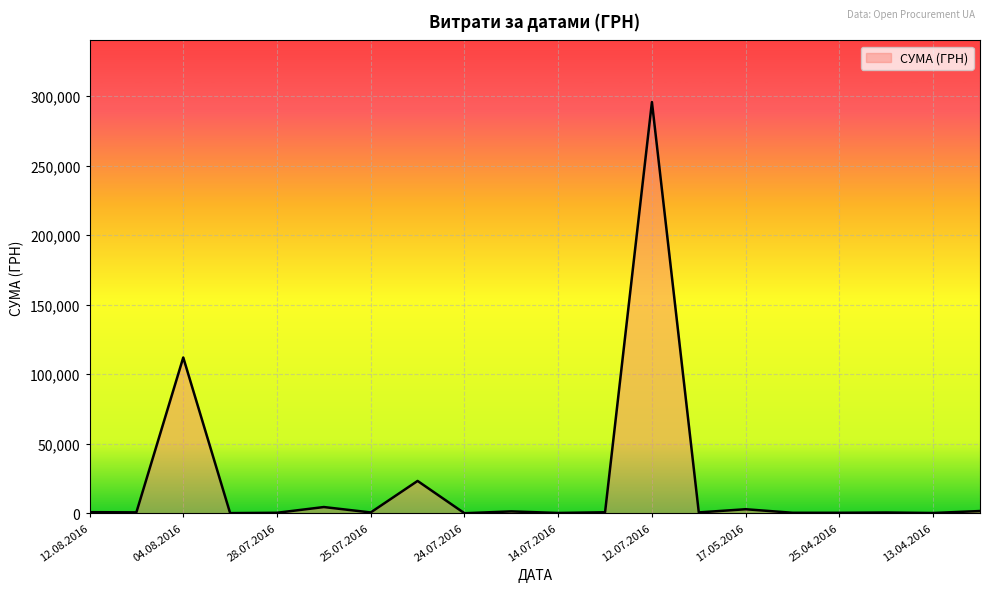

How many series are shown in this chart?

1